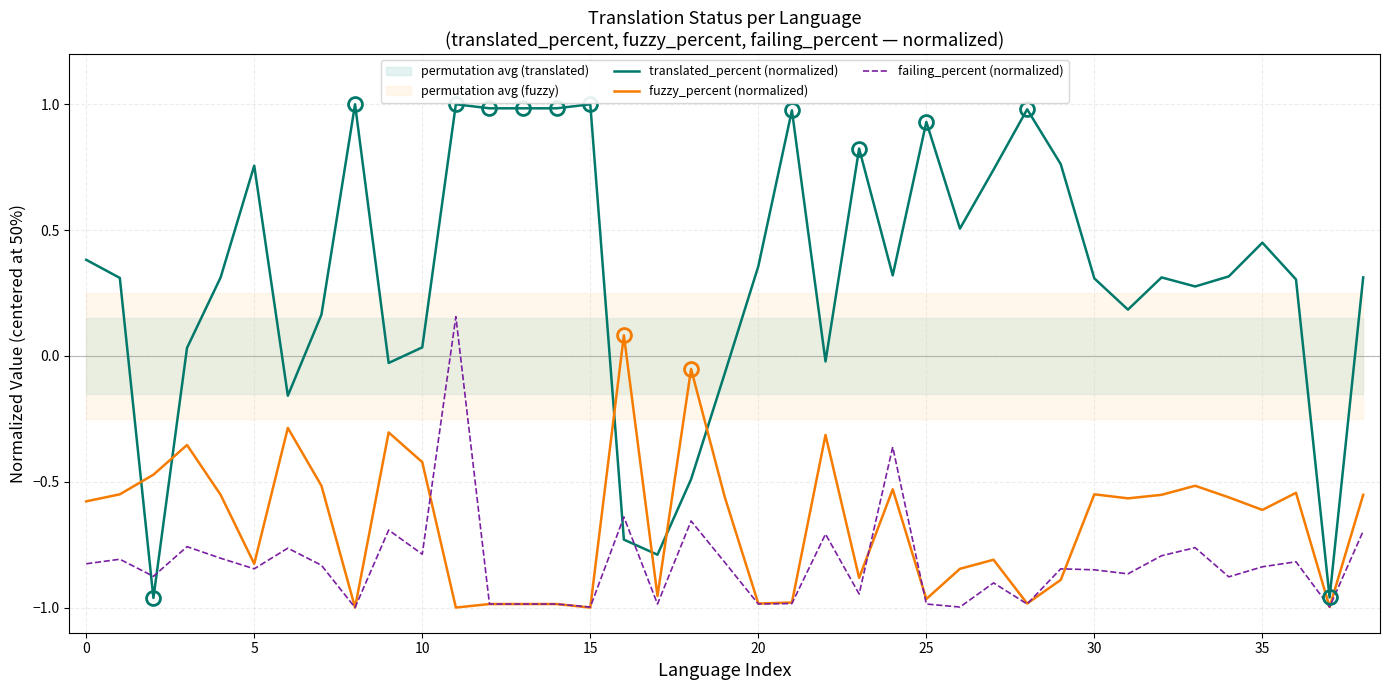

The fuzzy_percent (normalized) series shows -1.4 at 20. True or false?

False